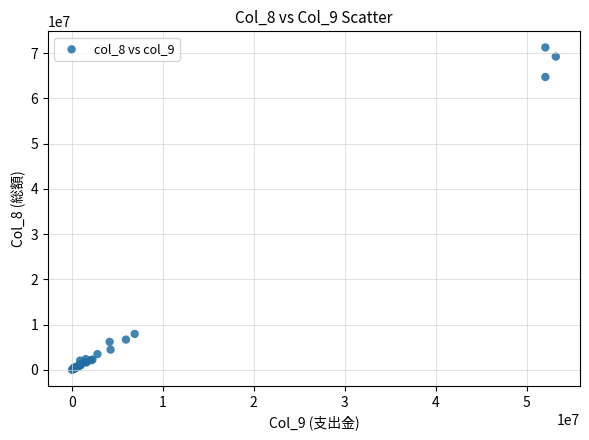

What Y value in the scatter plot is closest to 35658917?

7972101